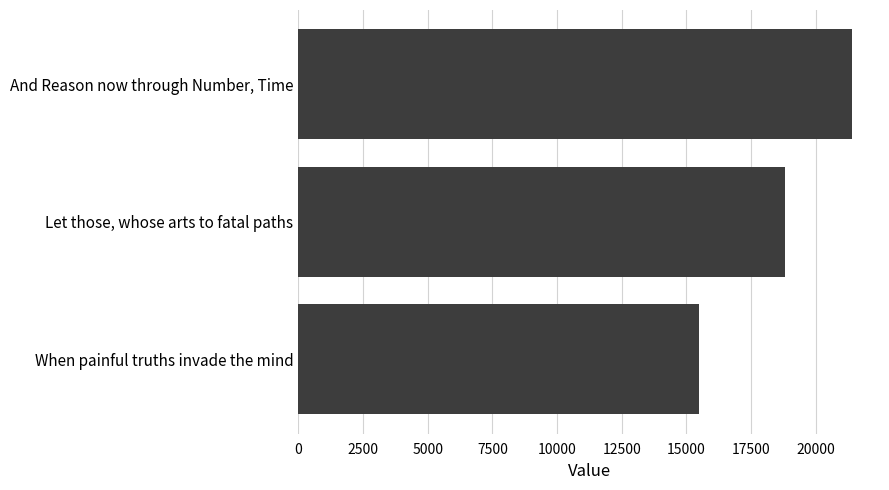

How many bars are there in total?

3